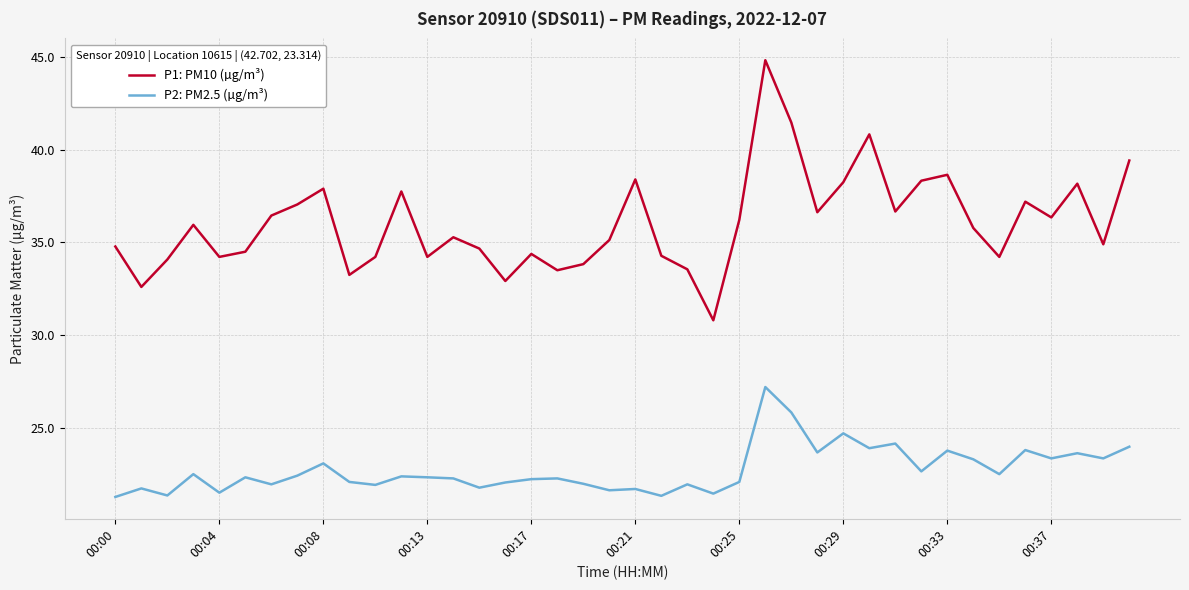

What is the difference between the maximum and minimum values in the P1: PM10 (µg/m³) series?

14.0